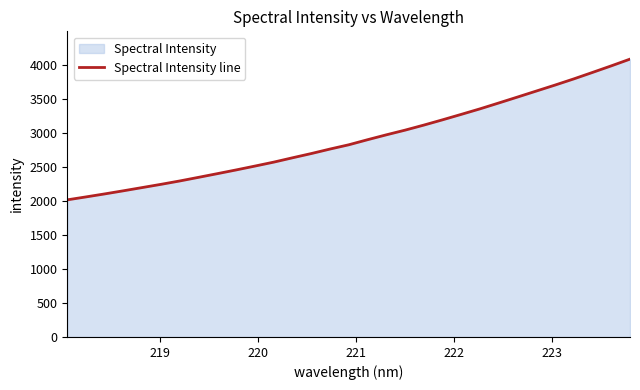

True or false: there are more than 1 points higher than both neighbors.

False